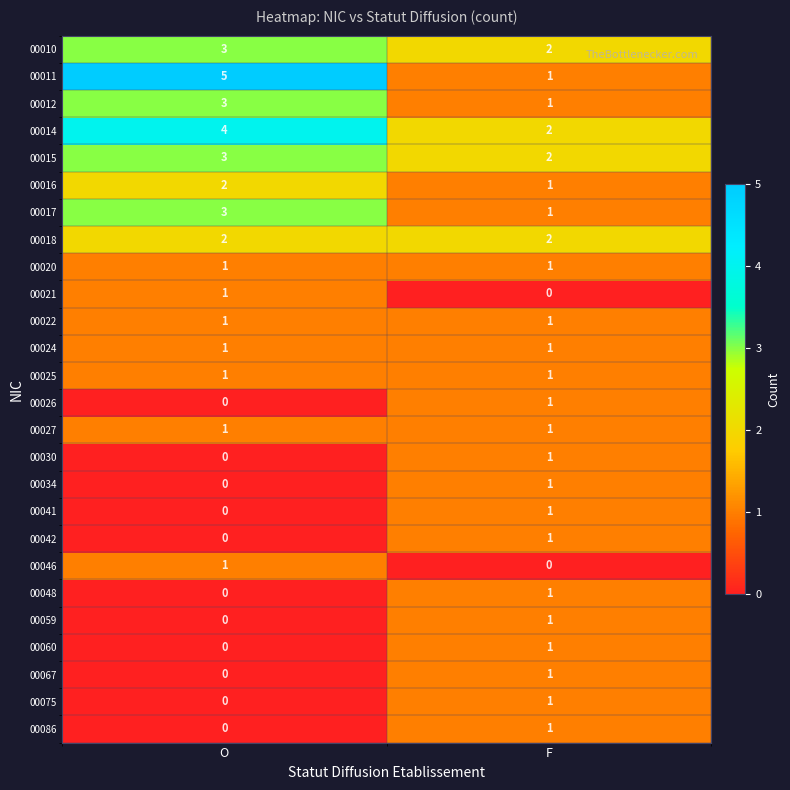

At which label does 00030 reach its peak?

F